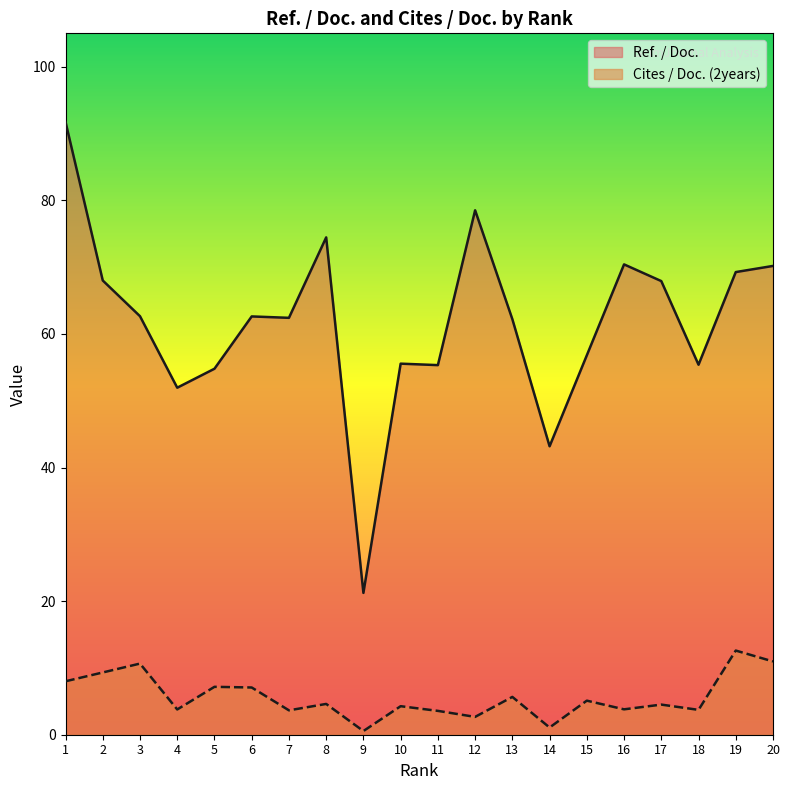

List the series in order of their peak value, lowest first.

Cites / Doc. (2years), Ref. / Doc.